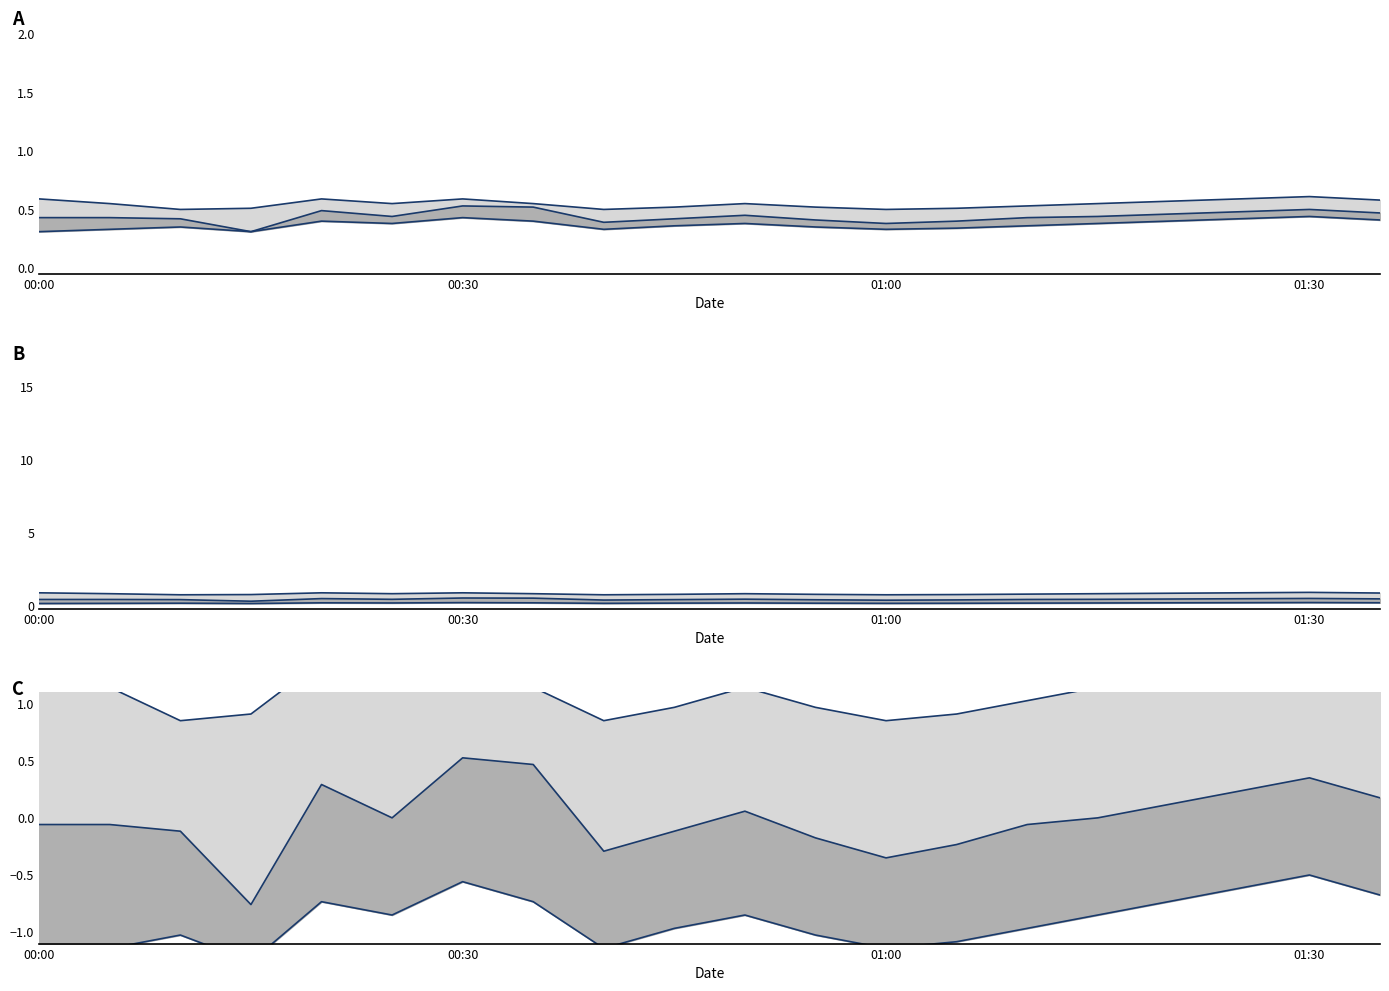

What is the maximum value for lower?

-0.5